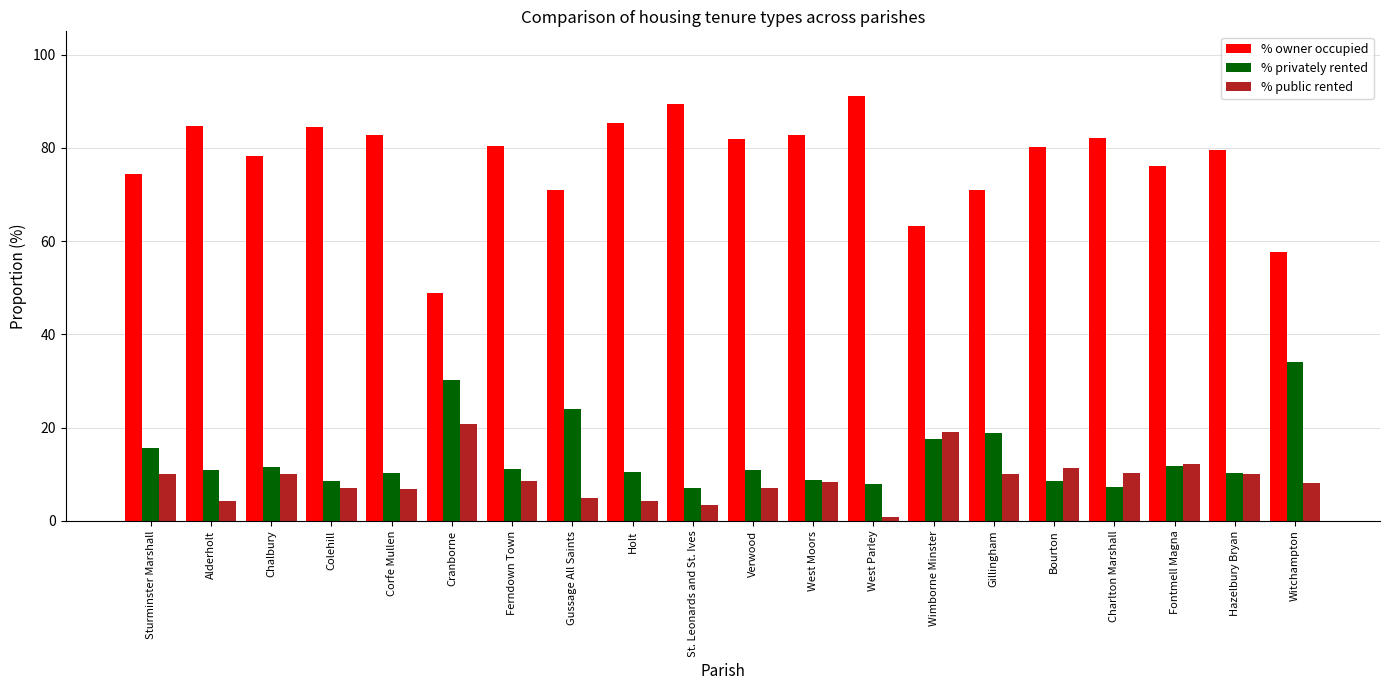

True or false: % privately rented has a value of 13.6 at West Parley.

False